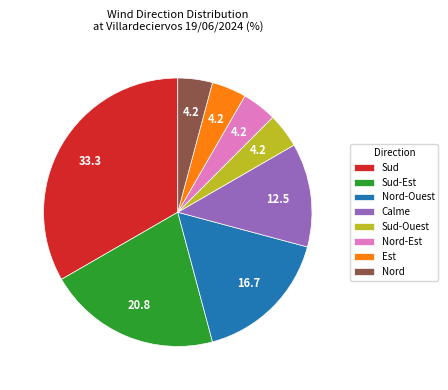

Is the sum of Sud-Est and Nord-Est greater than half?

No